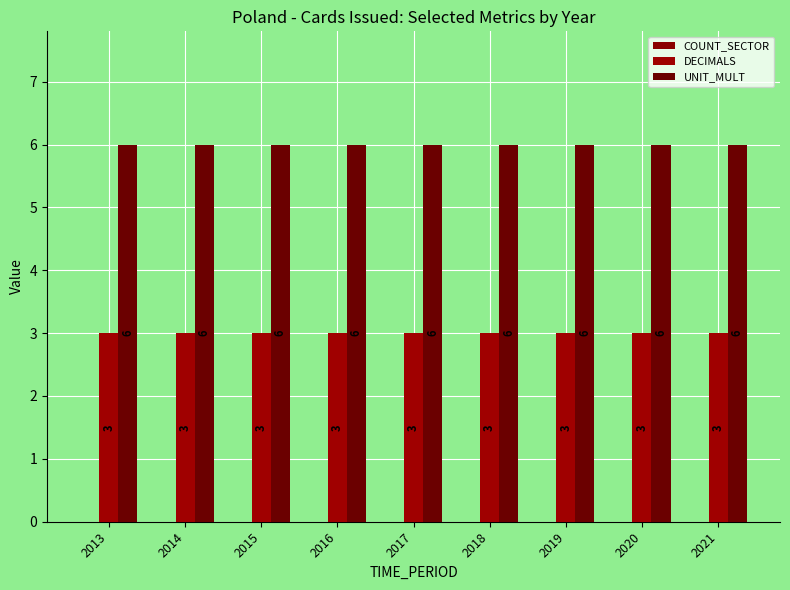

Reading left to right, list all the values displayed in this chart.

COUNT_SECTOR: 0	0	0	0	0	0	0	0	0
DECIMALS: 3	3	3	3	3	3	3	3	3
UNIT_MULT: 6	6	6	6	6	6	6	6	6